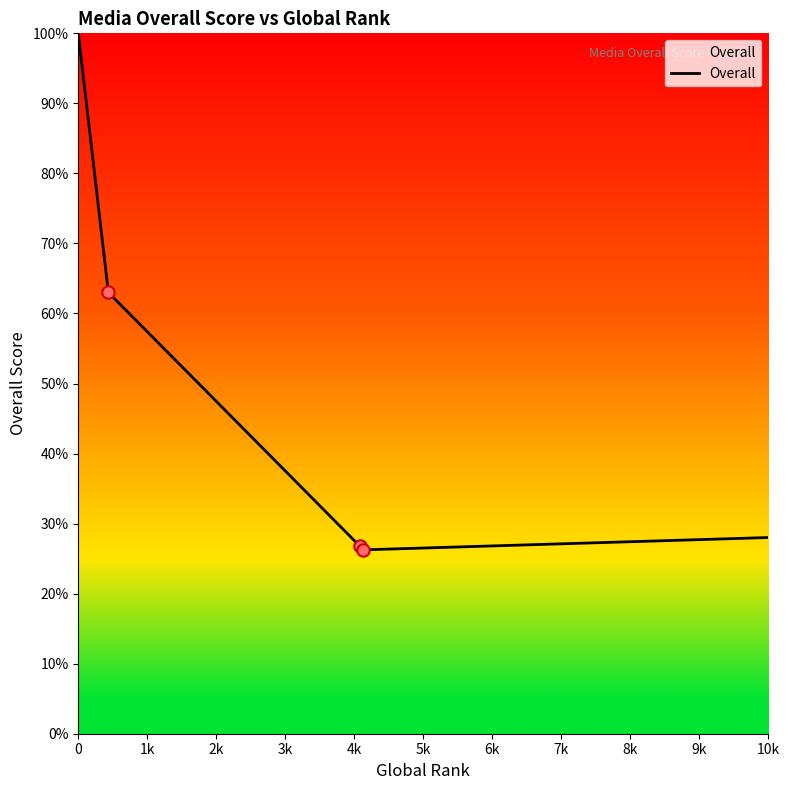

What is the average value?

54.2